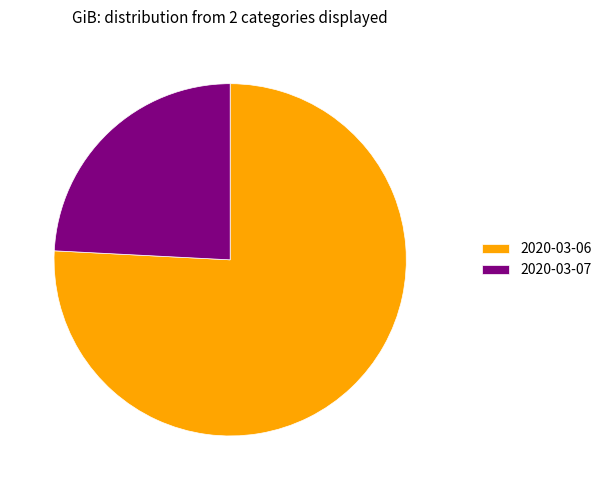

Combined, do 2020-03-06 and 2020-03-07 account for over 50%?

Yes